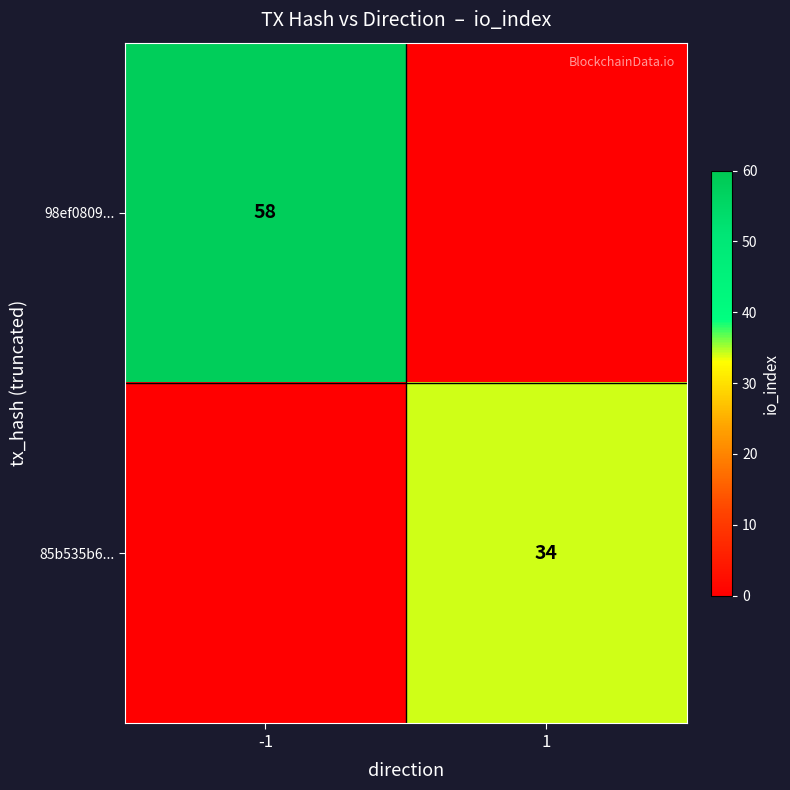

The value of 85b535b6... at 1 is 34. True or false?

True